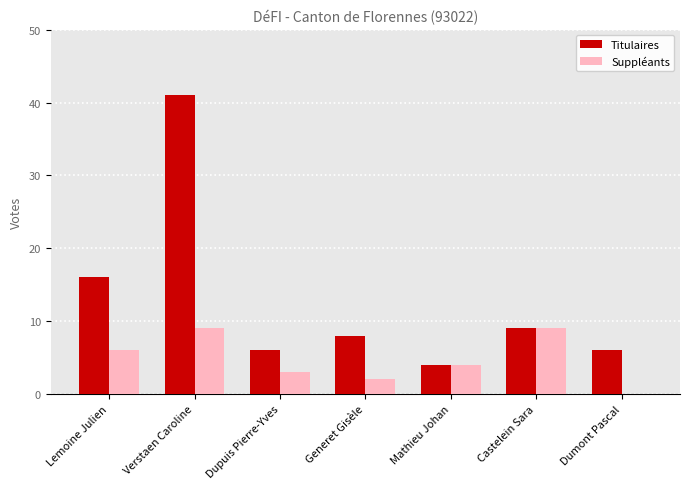

What is the difference between the Titulaires values at Mathieu Johan and Lemoine Julien?

12